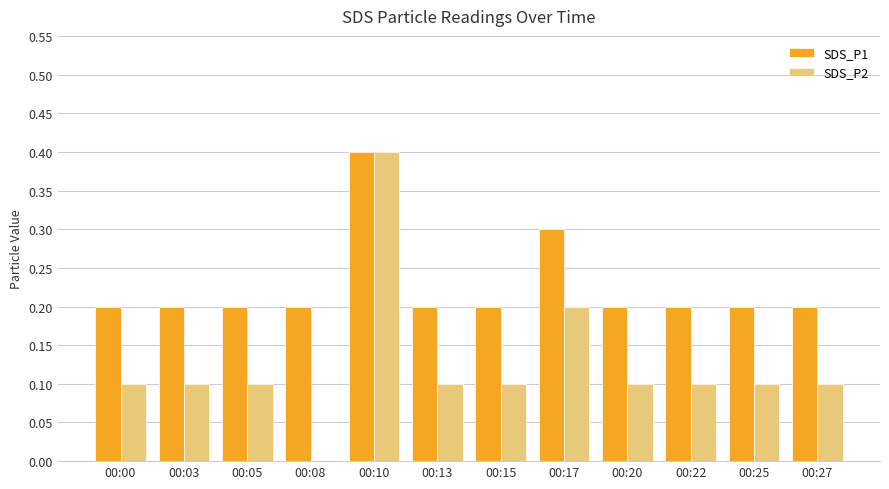

Which series has the largest total across all categories?

SDS_P1